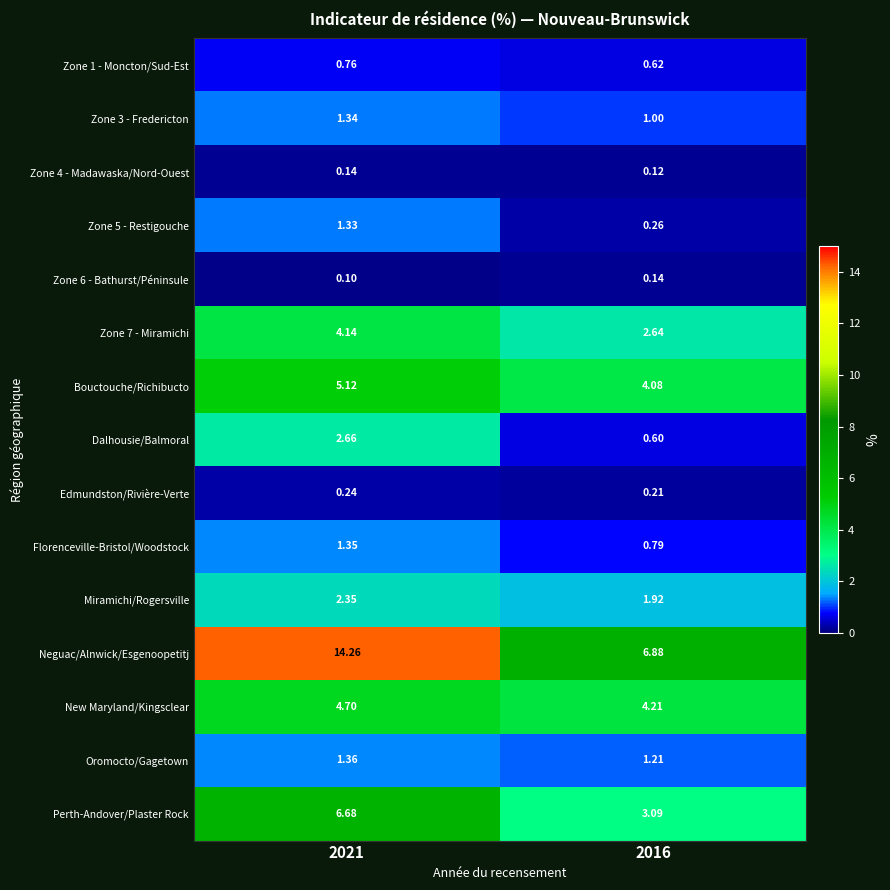

Which series has the widest spread of values?

Neguac/Alnwick/Esgenoopetitj